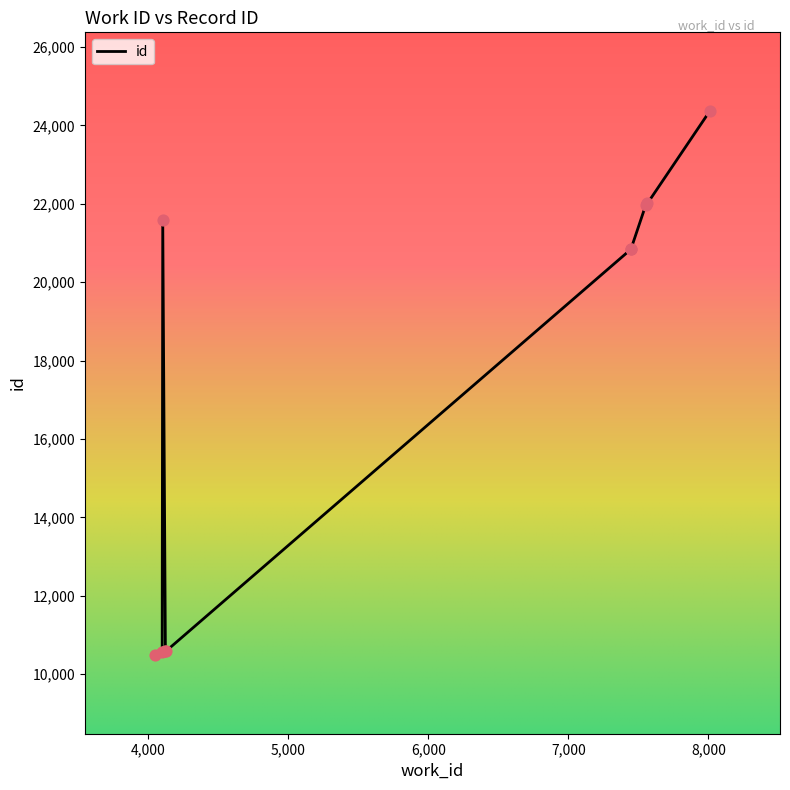

Which has a higher value, 7565 or 4047?

7565